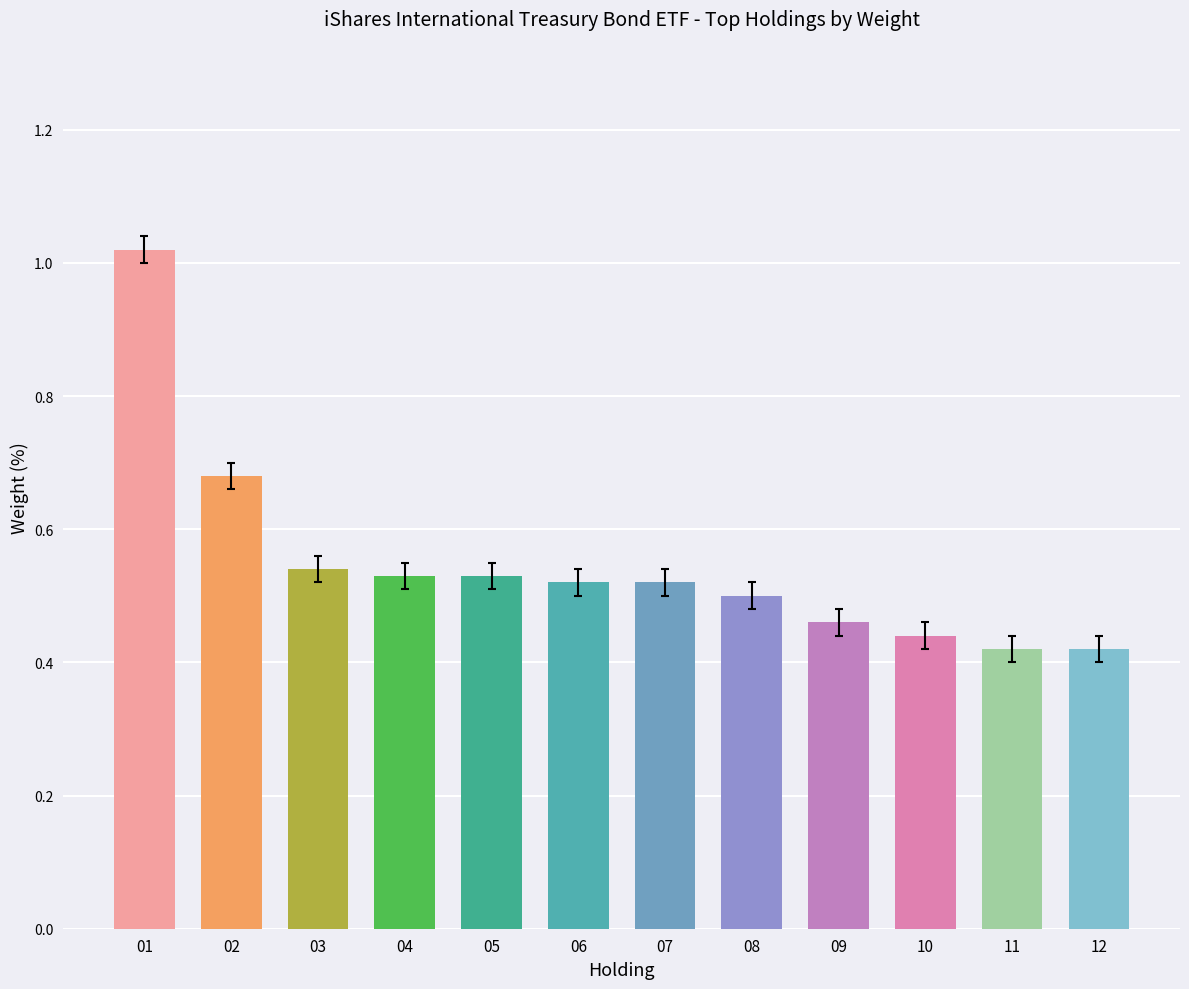

What is the change in value from 01 to 09?

-0.6